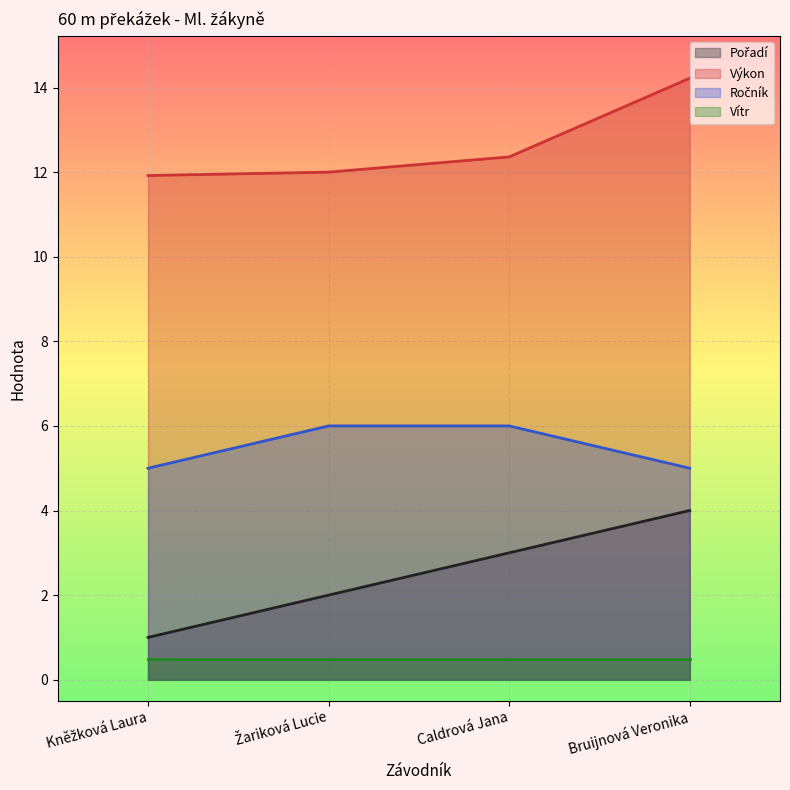

True or false: Pořadí and Ročník cross at least once.

False